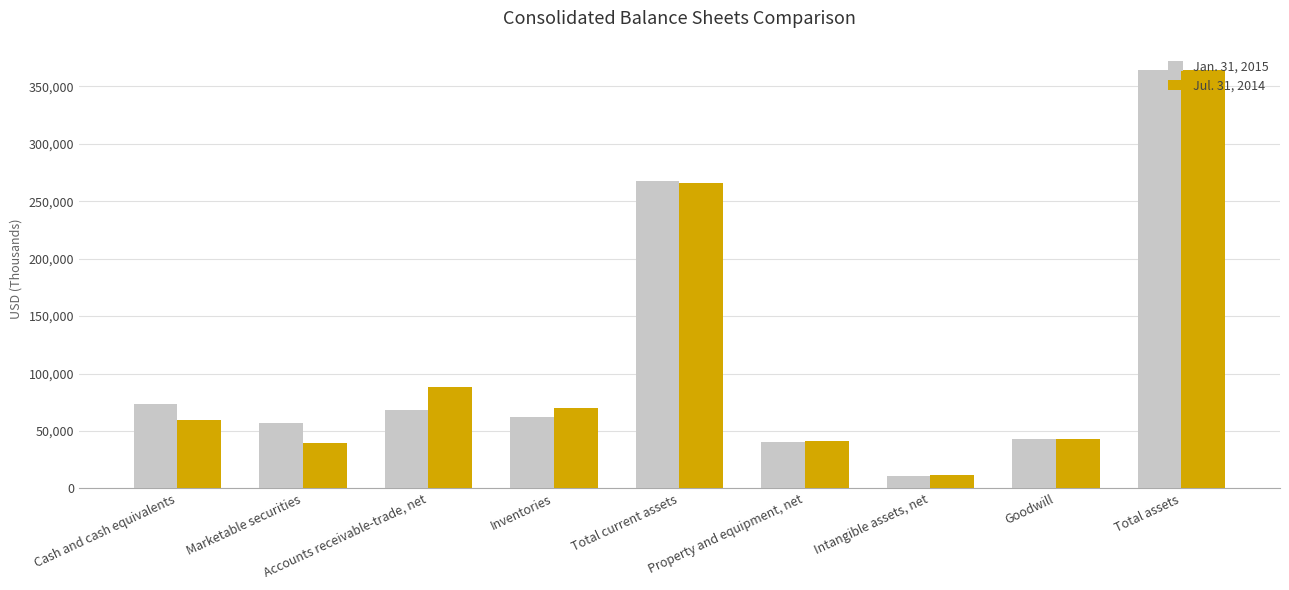

What is the total value across all series at Property and equipment, net?

81505